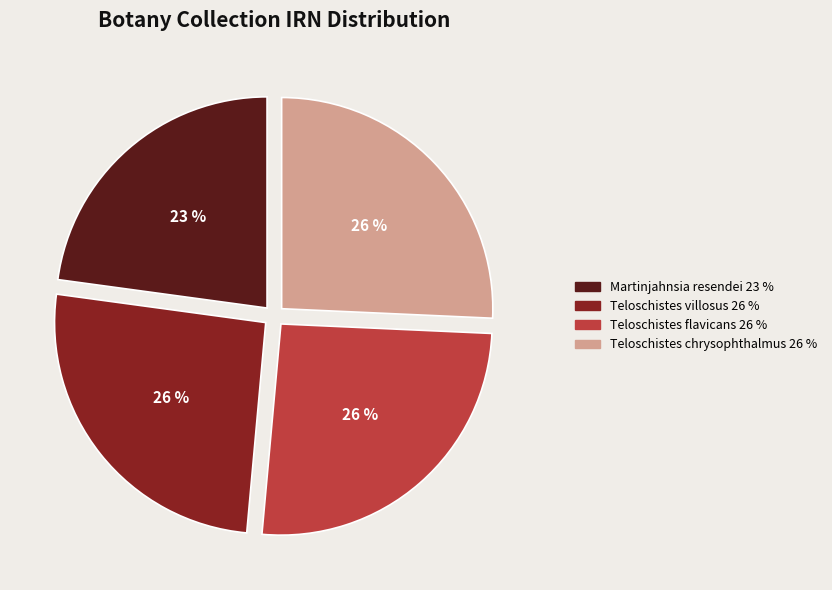

How many segments does this pie chart have?

4